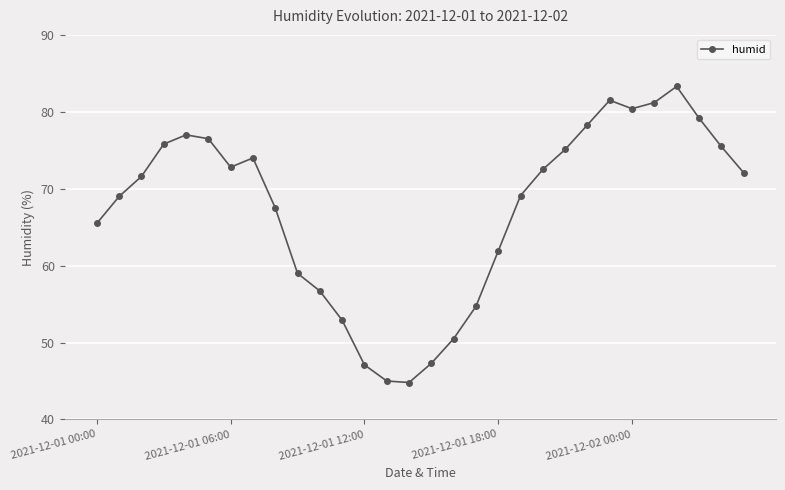

What is the maximum value shown in the chart?

83.3